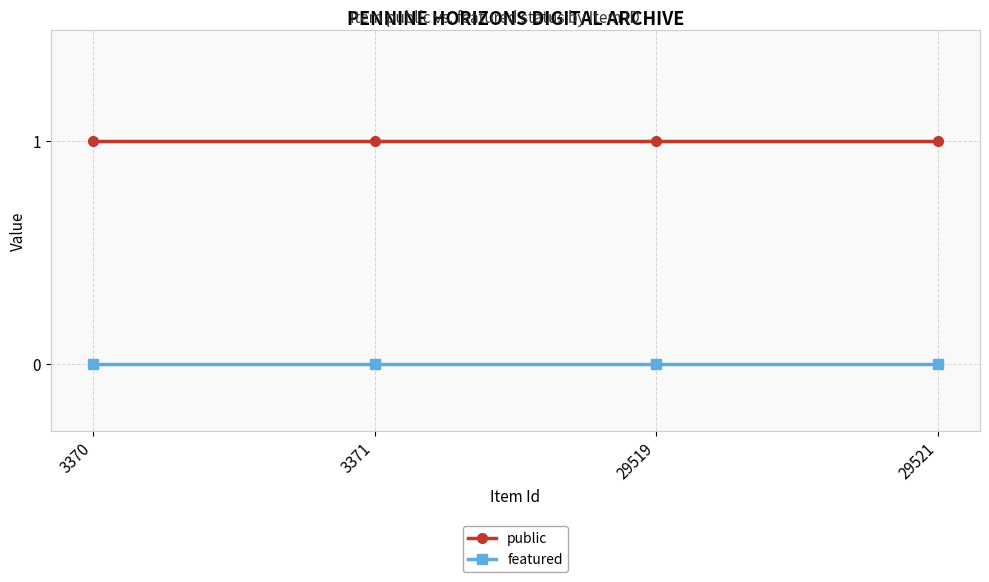

Is the value of public at 3370 greater than the value of featured at 29519?

Yes